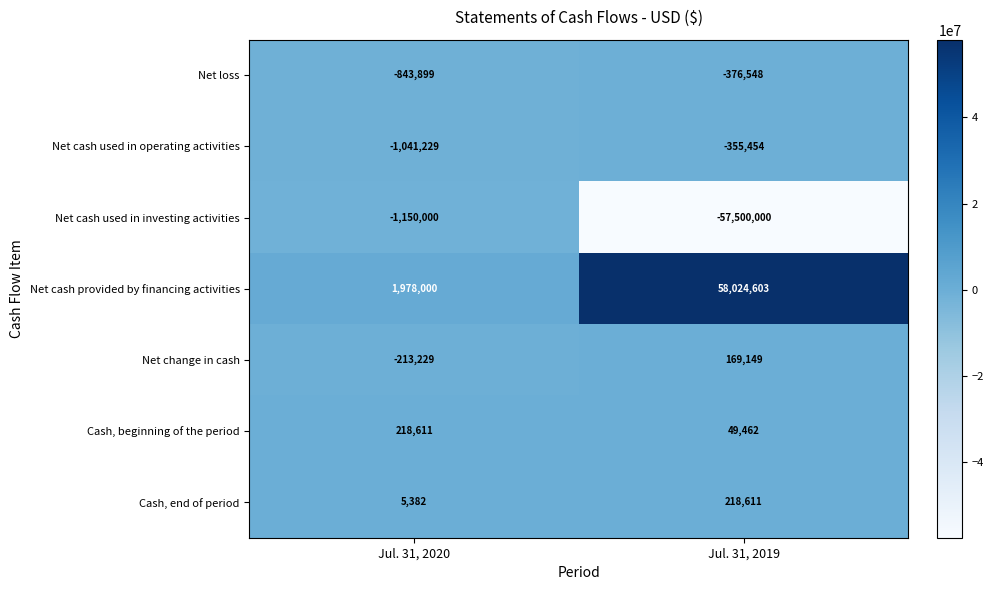

At Jul. 31, 2020, list the series in order from largest to smallest.

Net cash provided by financing activities, Cash, beginning of the period, Cash, end of period, Net change in cash, Net loss, Net cash used in operating activities, Net cash used in investing activities